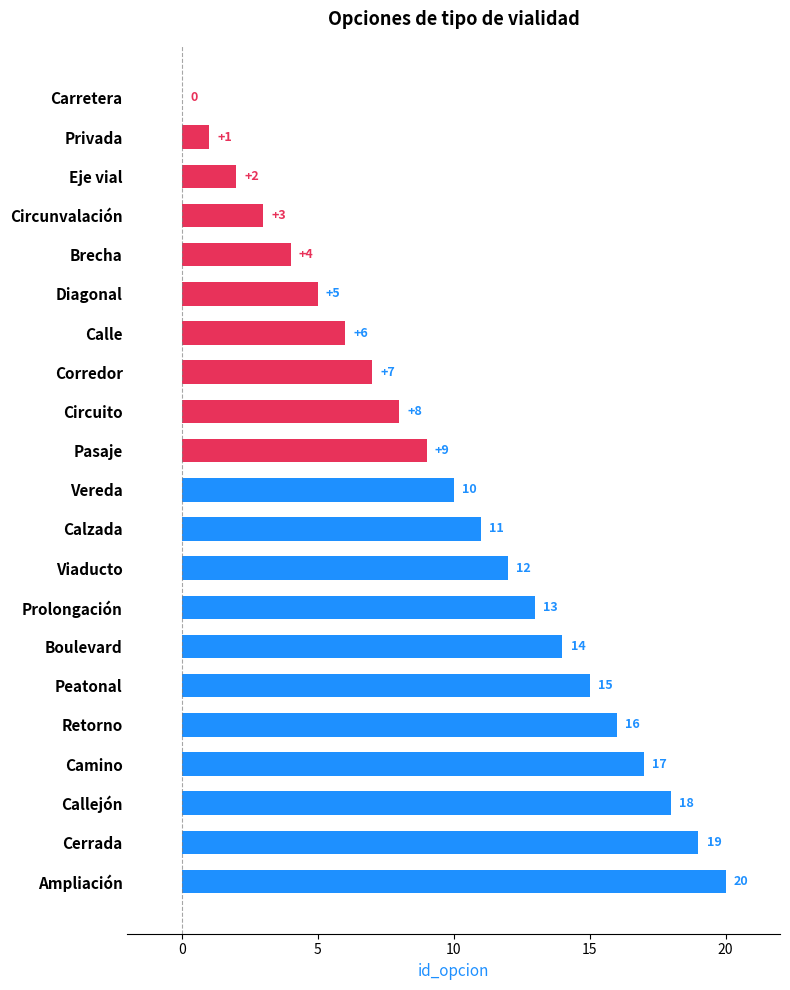

What is the maximum value shown in the chart?

20